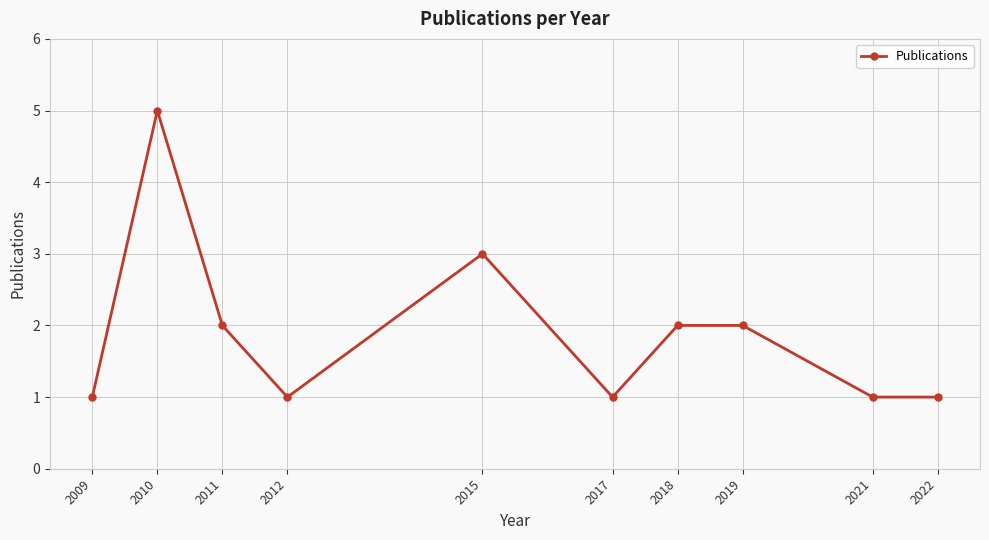

At which label is the value closest to 3?

2015